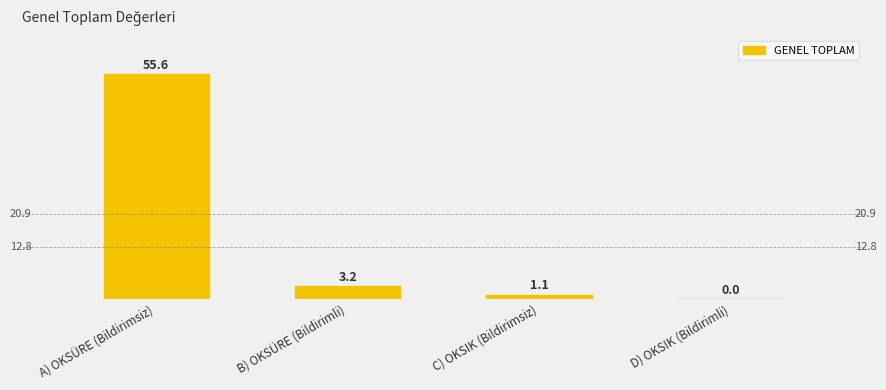

True or false: the data shows 23.6 at A) OKSÜRE (Bildirimsiz).

False